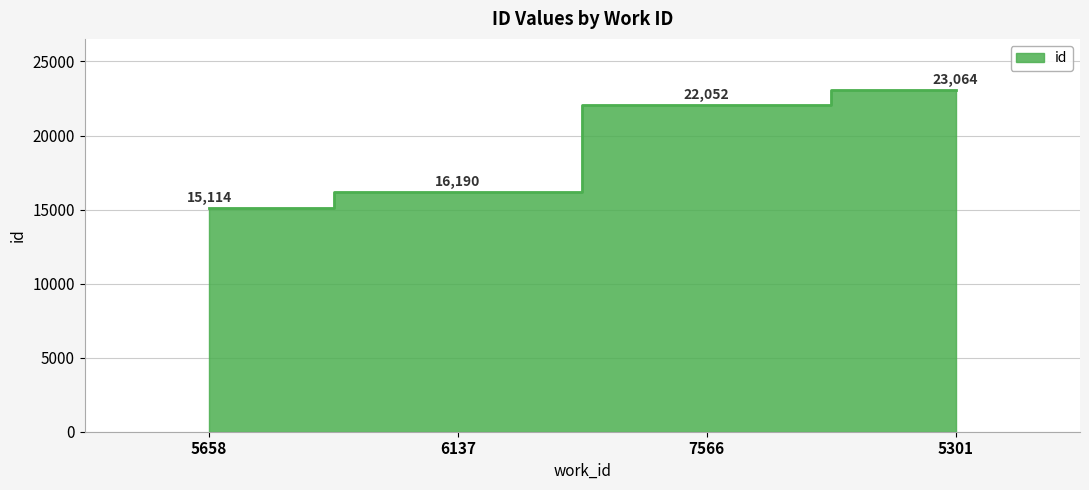

What is the difference between the maximum and second lowest values?

6874